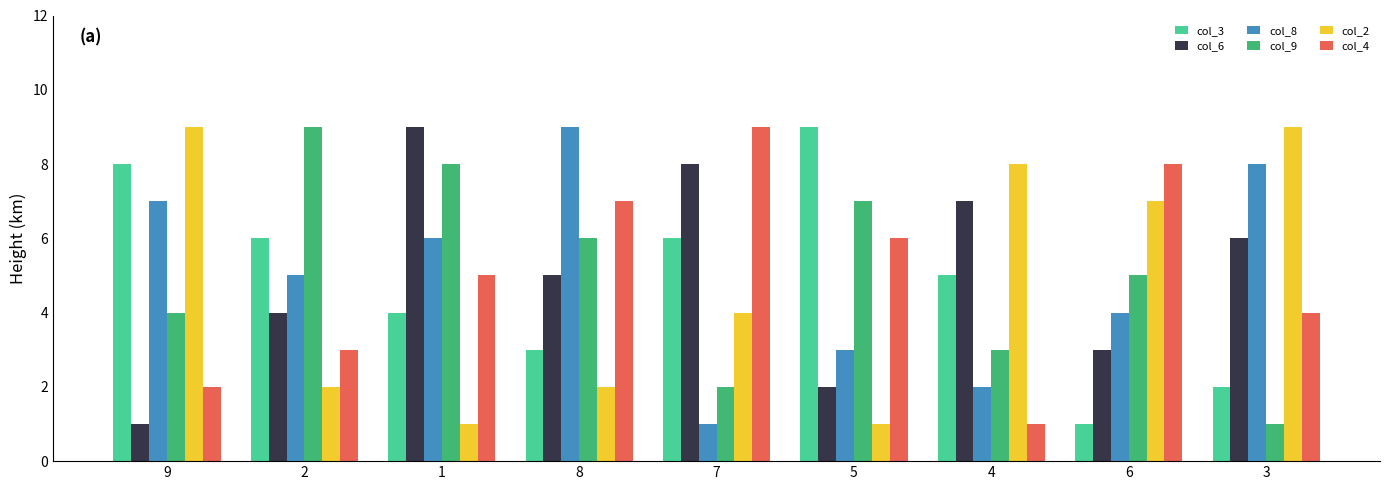

What are all the series names shown in the legend?

col_3, col_6, col_8, col_9, col_2, col_4